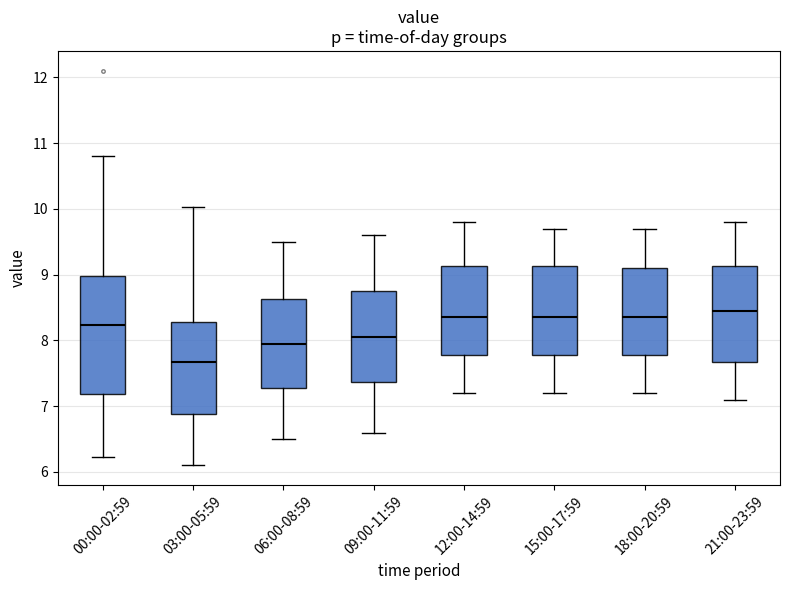

Which box is the tallest, from its lower edge to its upper edge?

00:00-02:59